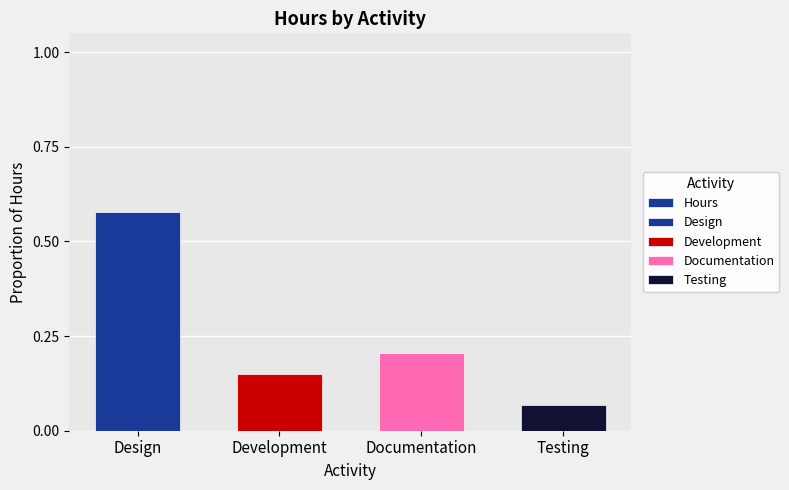

Rank the categories by value from highest to lowest.

Design, Documentation, Development, Testing